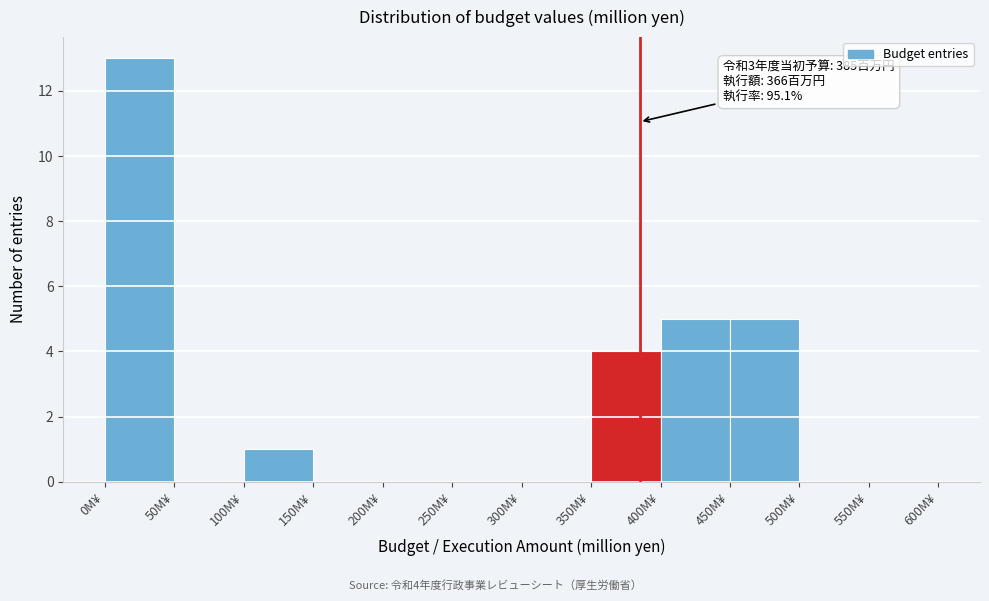

Which range on the x-axis has the tallest bar?

0 to 50